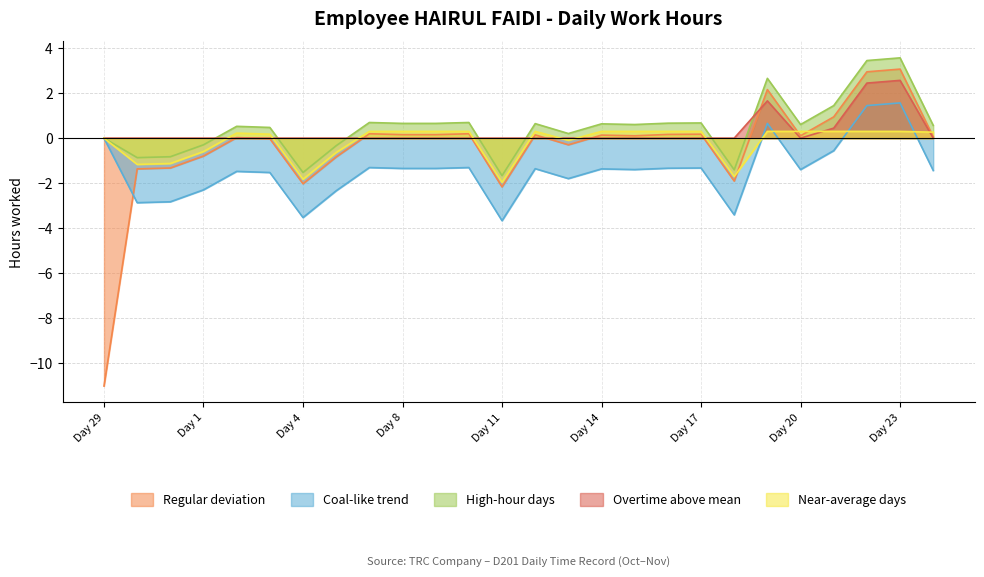

How many lines are shown in the chart?

5